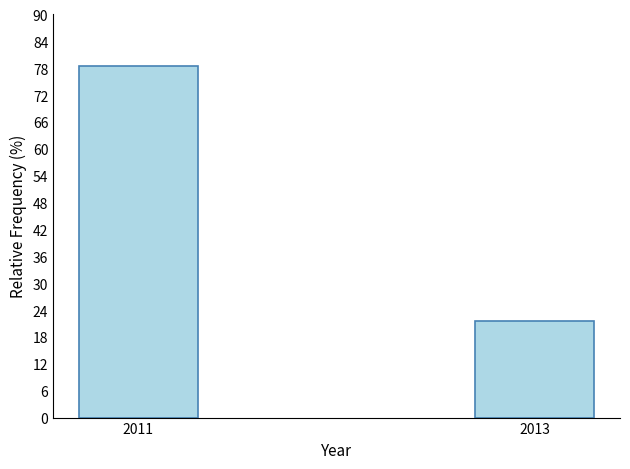

Reading left to right, list all the values displayed in this chart.

78.5	21.5